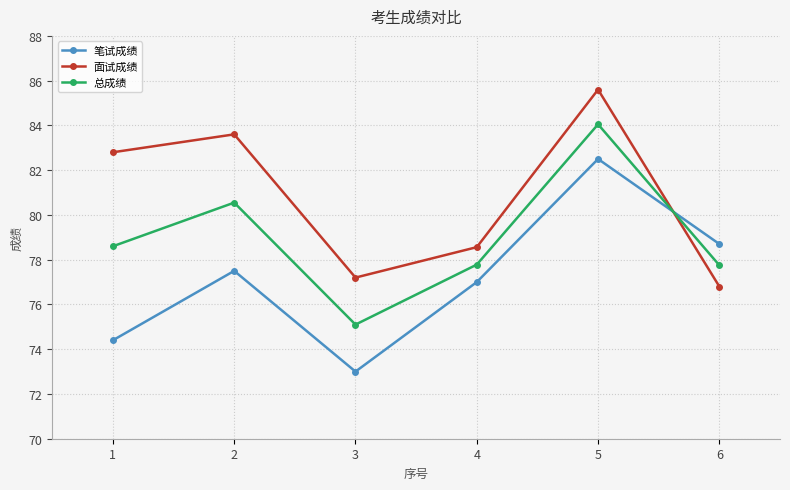

Is it true that 笔试成绩 equals 103.1 at 4?

False